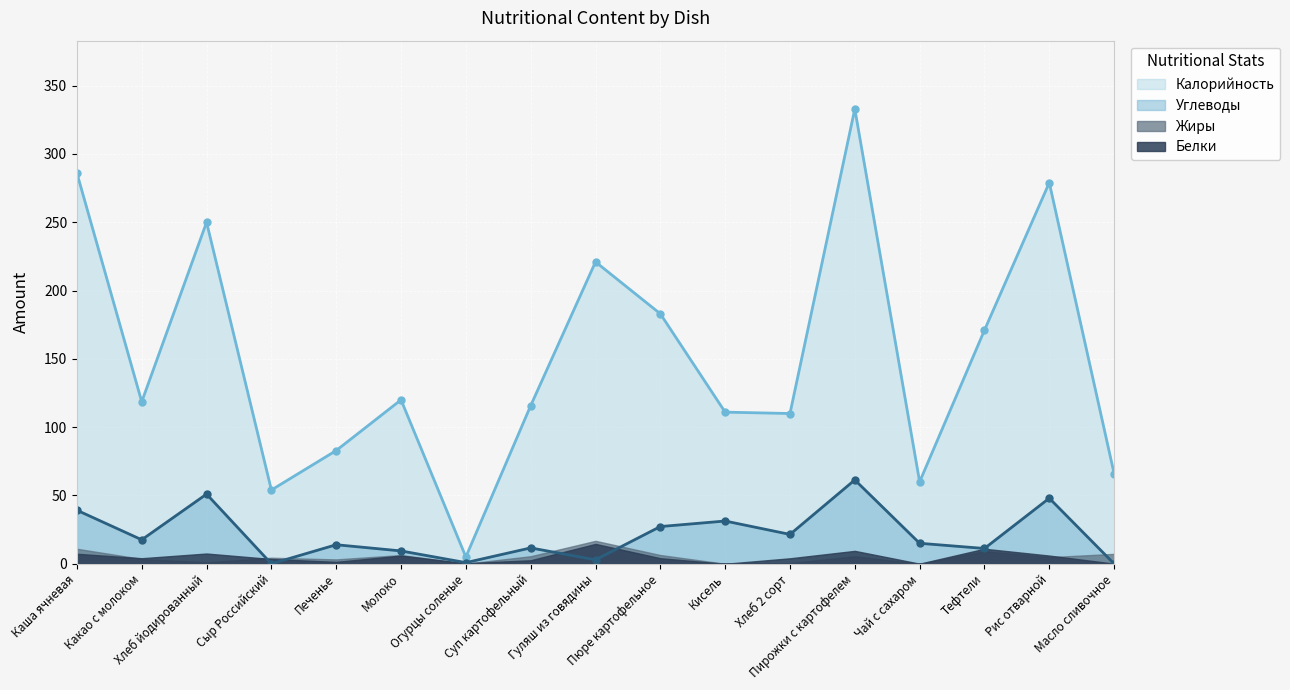

What is the label of the 1st point from the right?

Масло сливочное